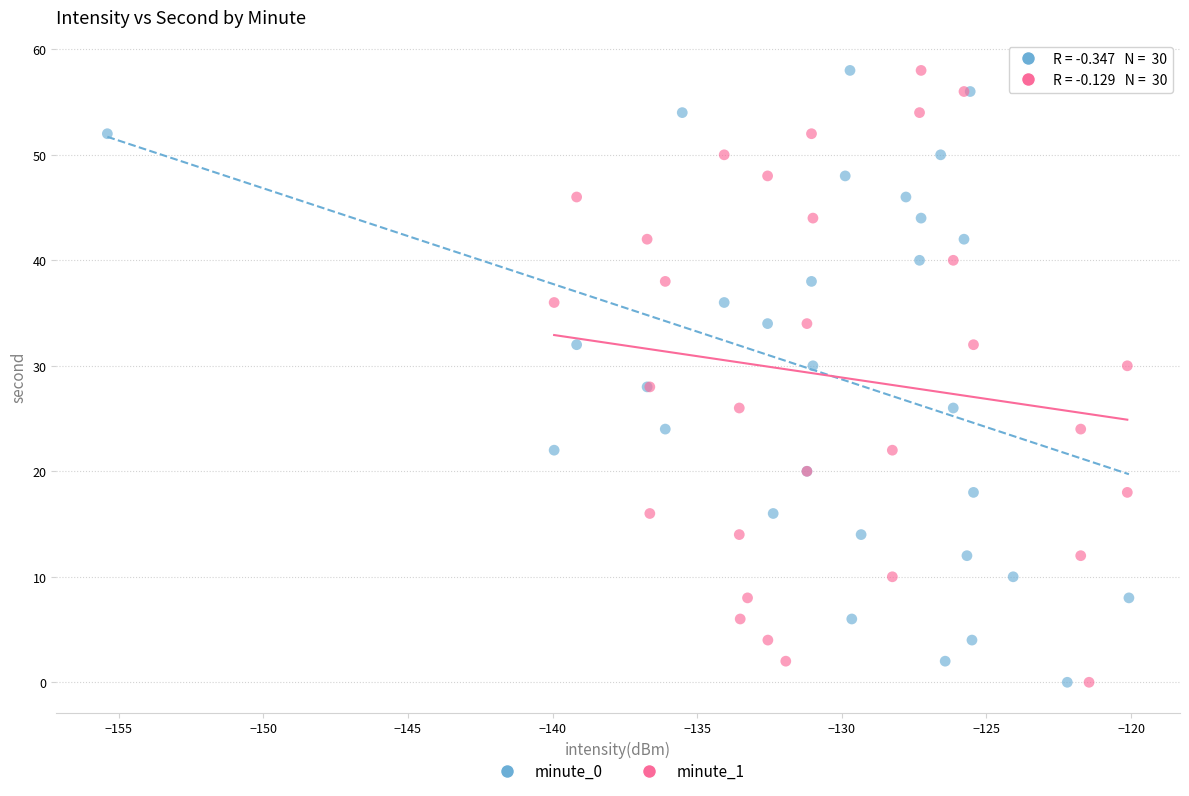

What are all the series names shown in the legend?

minute_0, minute_1